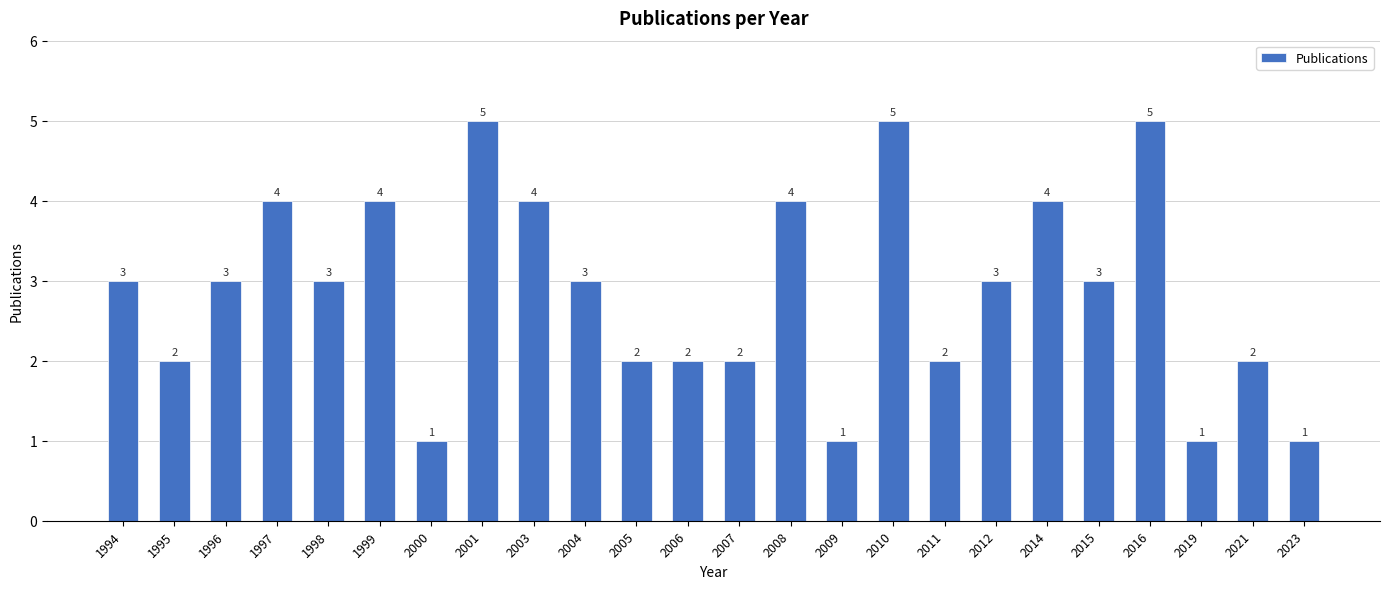

What value does the data have at 2004?

3